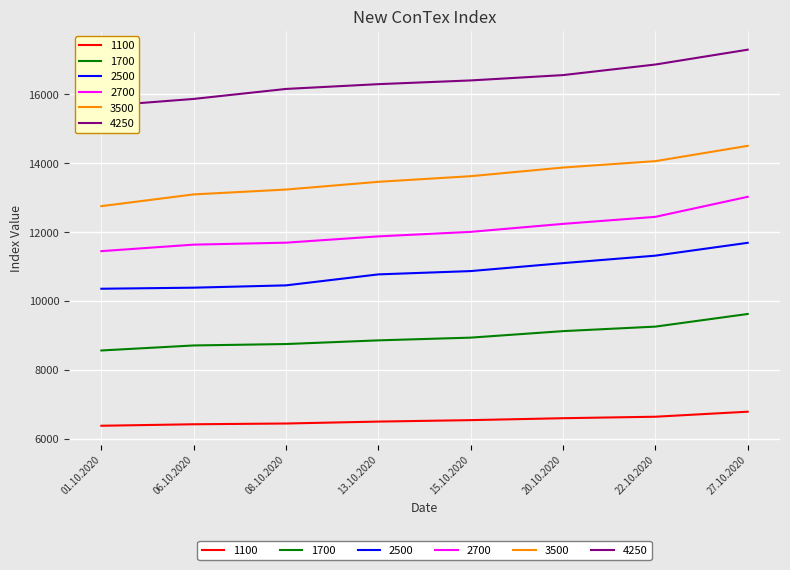

Which series has the widest spread of values?

3500